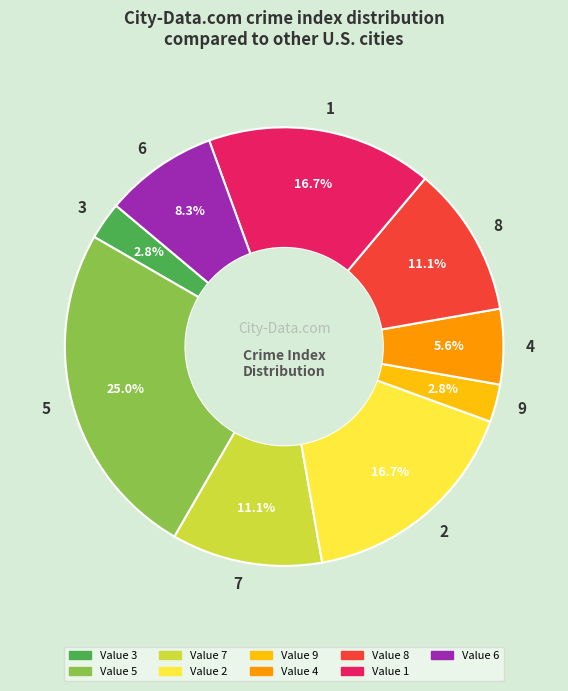

What percentage is the 8 slice, to the nearest percent?

11%